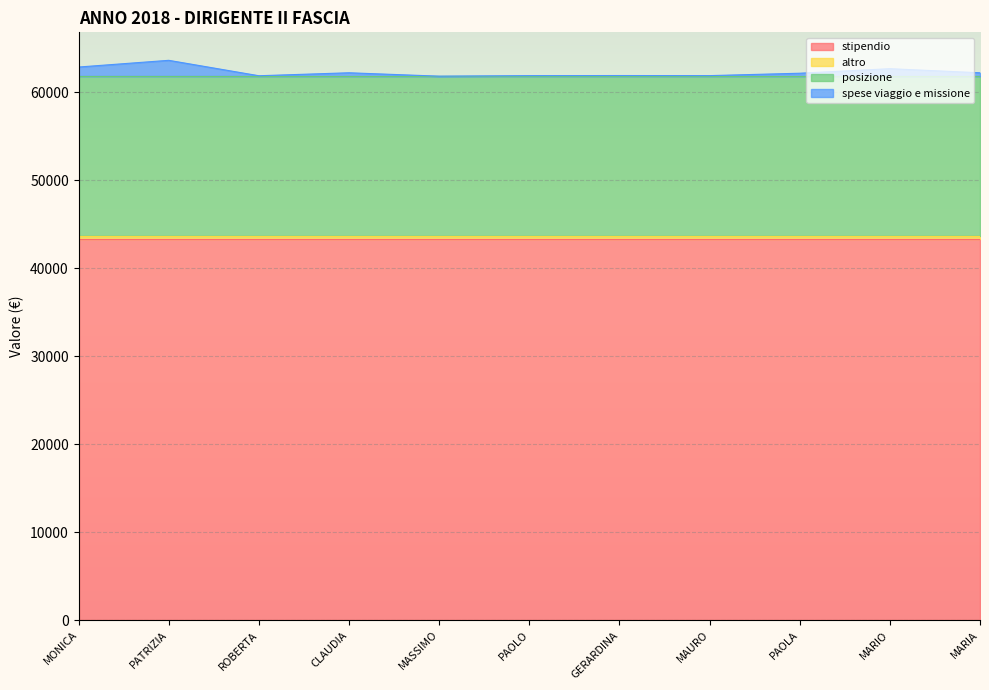

How many lines are shown in the chart?

4